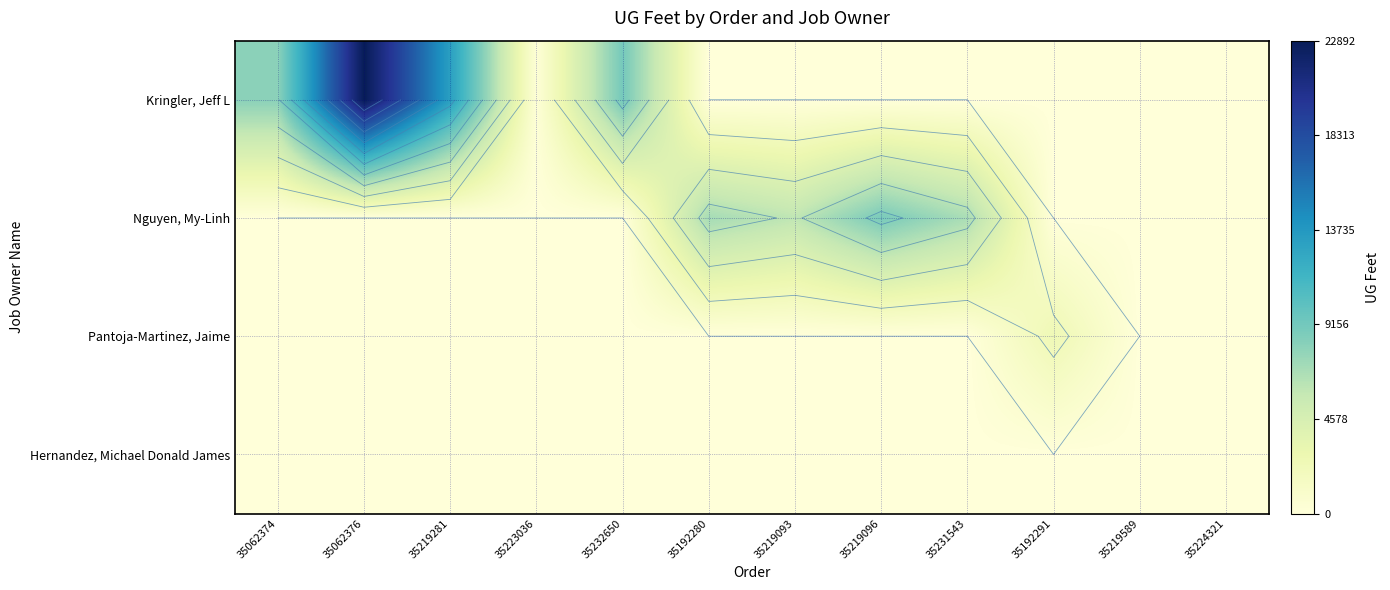

Is the value of Nguyen, My-Linh at 35062374 greater than the value of Kringler, Jeff L at 35219281?

No